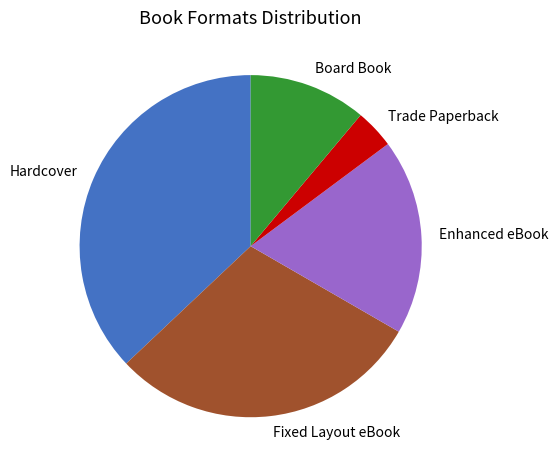

Which has a higher value, Hardcover or Board Book?

Hardcover